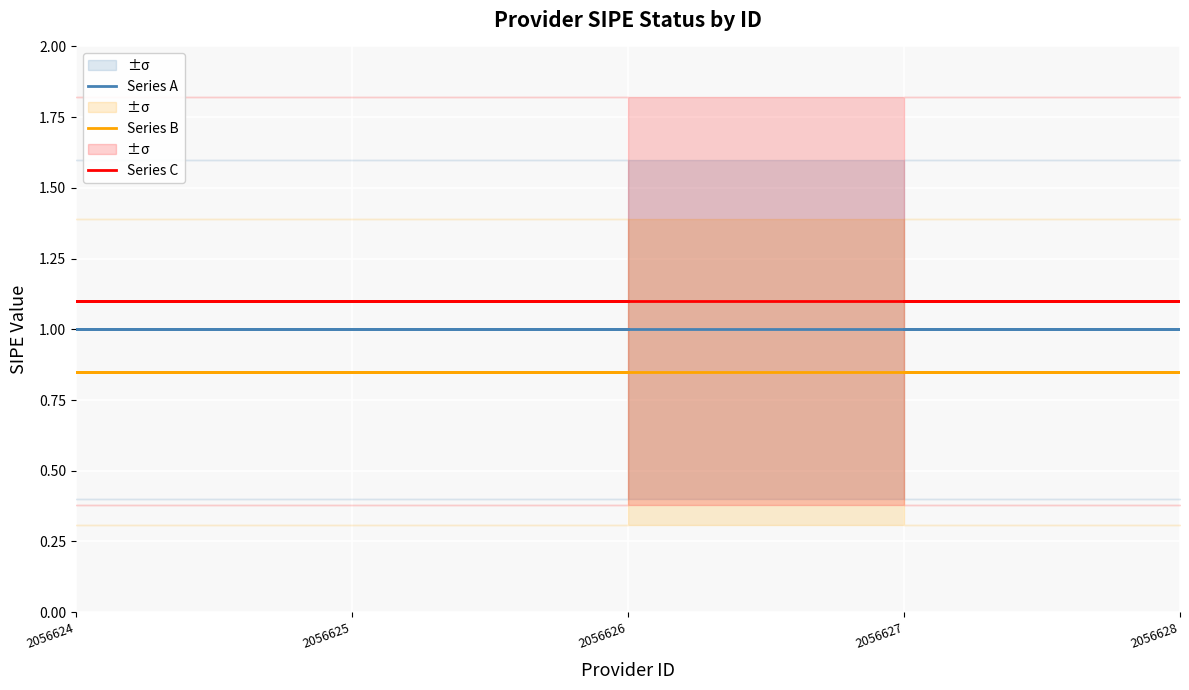

True or false: Series C has a value of 2.0 at 2056628.

False